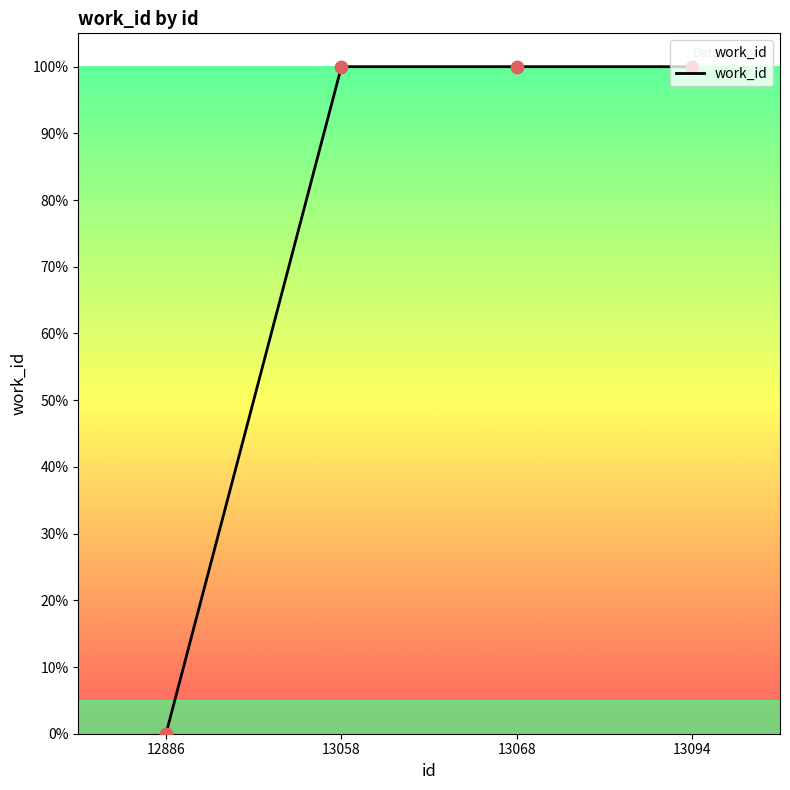

What is the change in value from 12886 to 13068?

+100.0